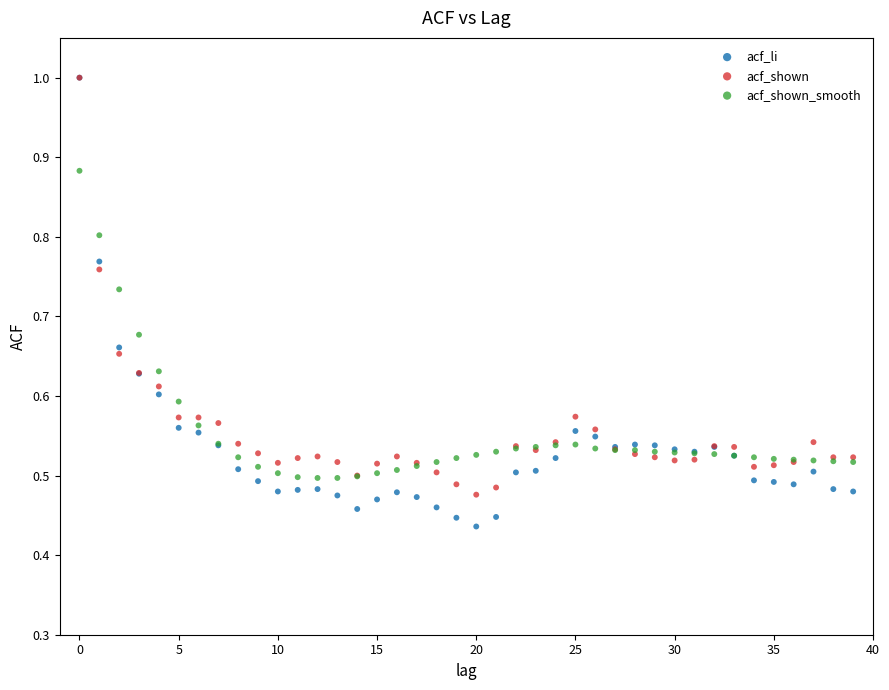

What are all the series names shown in the legend?

acf_li, acf_shown, acf_shown_smooth